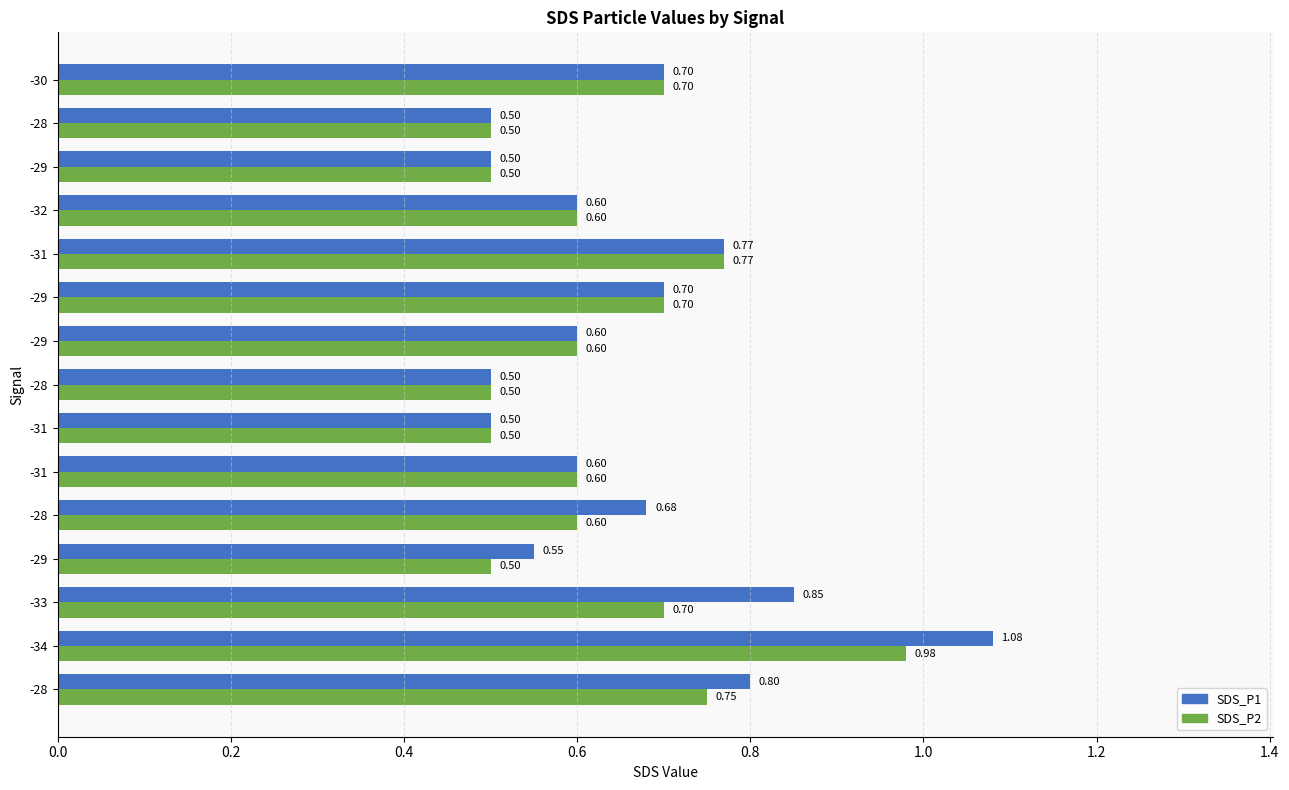

What are all the series names shown in the legend?

SDS_P1, SDS_P2